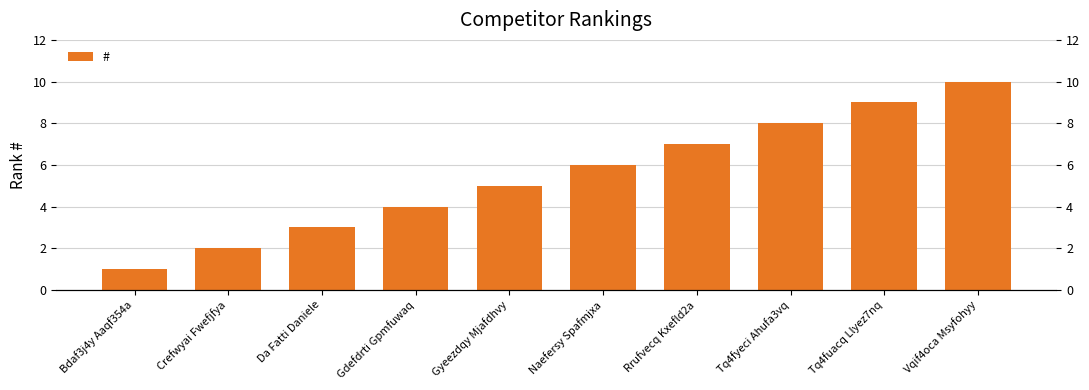

Rank the categories by value from highest to lowest.

Vqif4oca Msyfohyy, Tq4fuacq Llyez7nq, Tq4fyeci Ahufa3vq, Rrufvecq Kxefld2a, Naefersy Spafmjxa, Gyeezdqy Mjafdhvy, Gdefdrti Gpmfuwaq, Da Fatti Daniele, Crefwyai Fwefjfya, Bdaf3j4y Aaqf354a